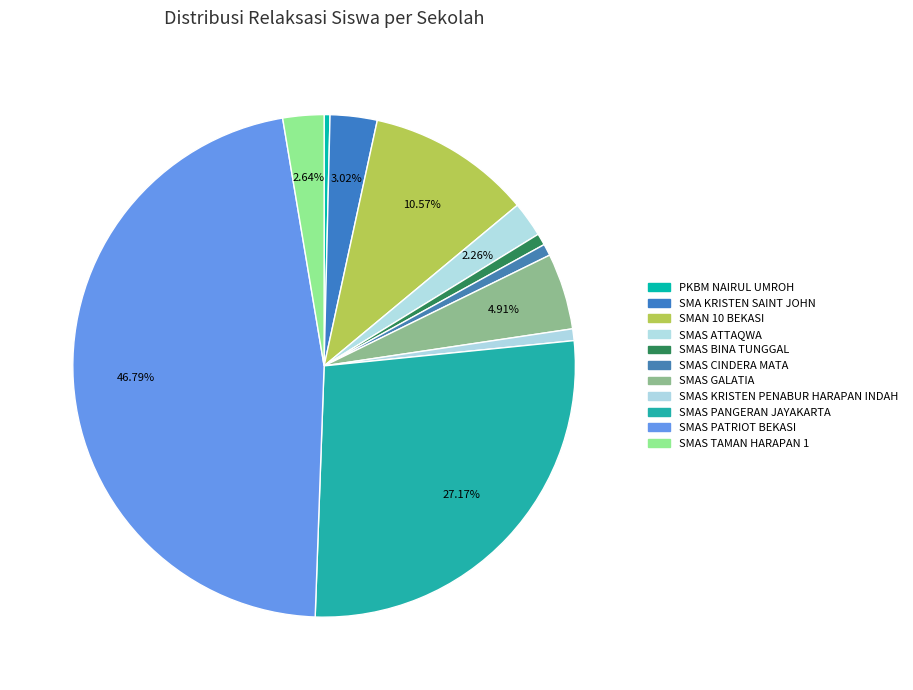

Is there a majority slice in this chart?

No